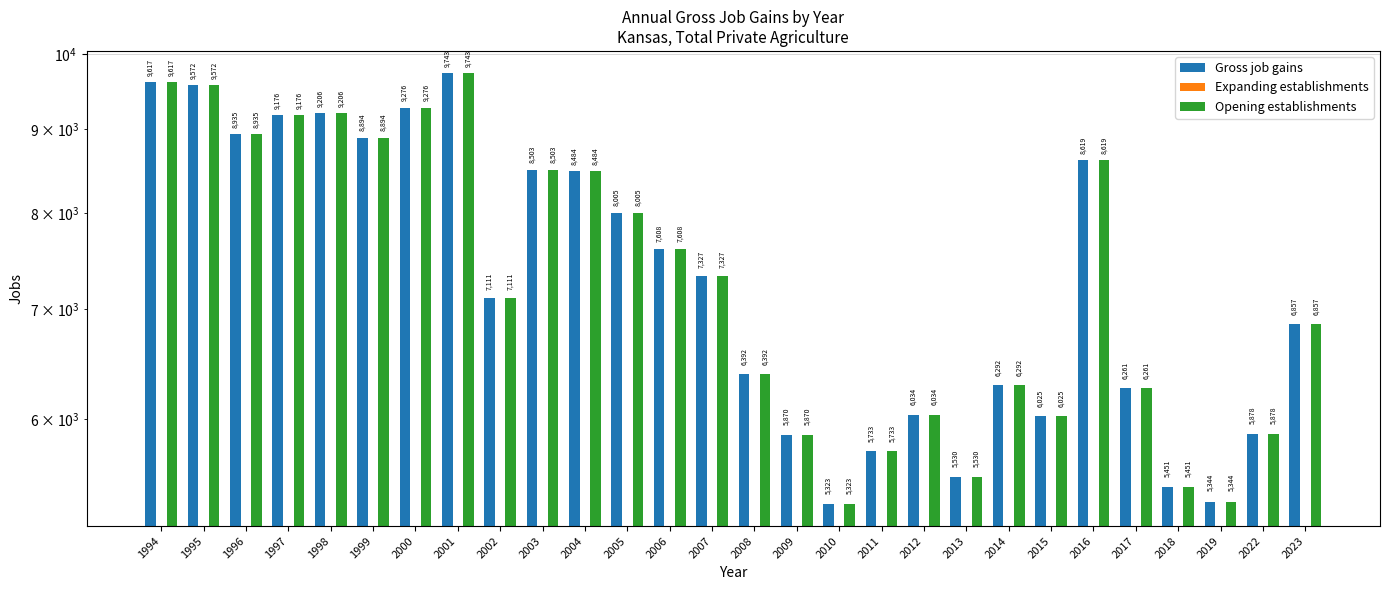

Count the number of data series in this chart.

3